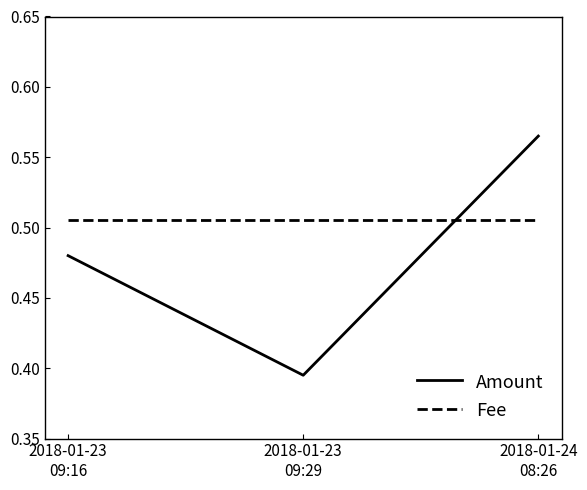

Which label corresponds to the largest value in the chart?

2018-01-24
08:26